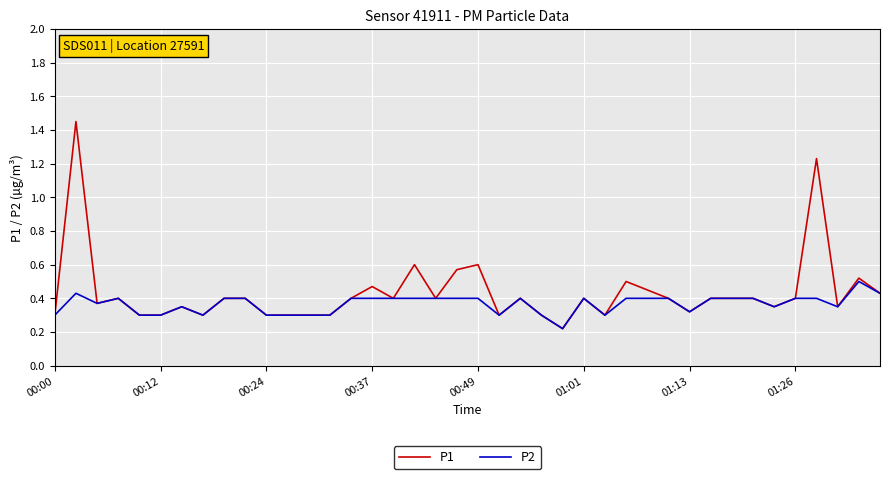

Which series has the widest spread of values?

P1